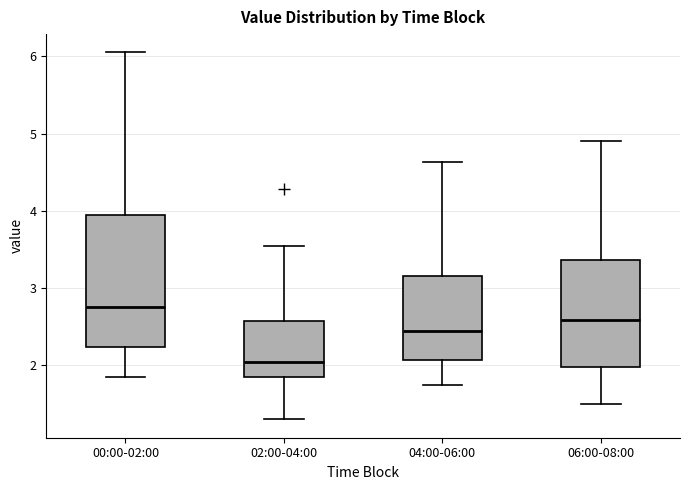

Where is the lower edge of the box for 02:00-04:00 on the y-axis? The values are not printed on the chart, so give them approximately, as read against the axis.

1.9